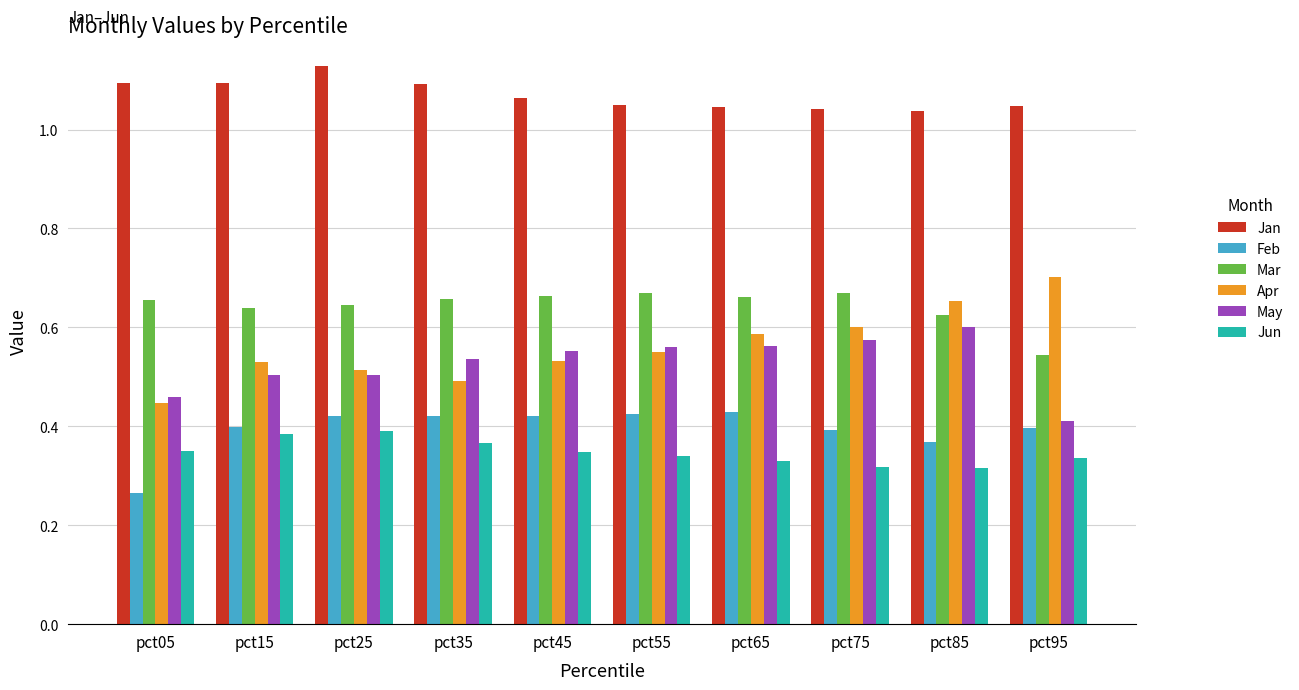

What is the difference between the maximum and minimum values in the Jun series?

0.1